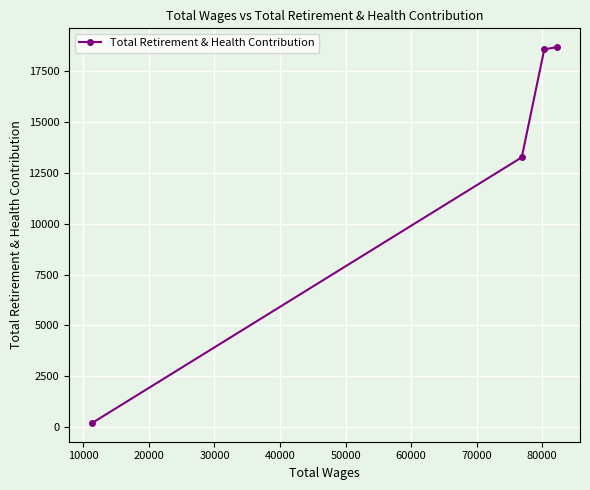

True or false: there are more than 2 points higher than both neighbors.

False